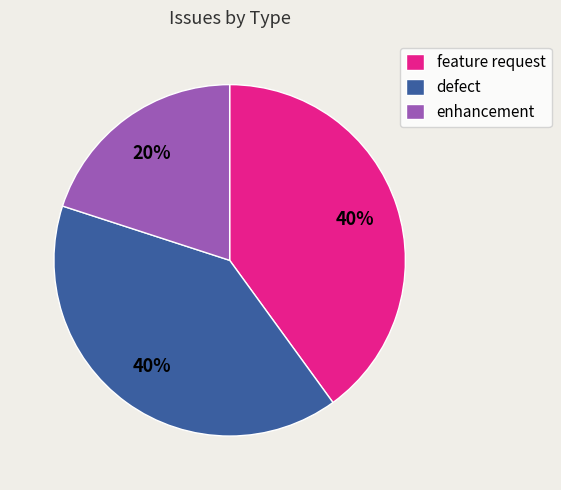

What percentage is the enhancement slice, to the nearest percent?

20%